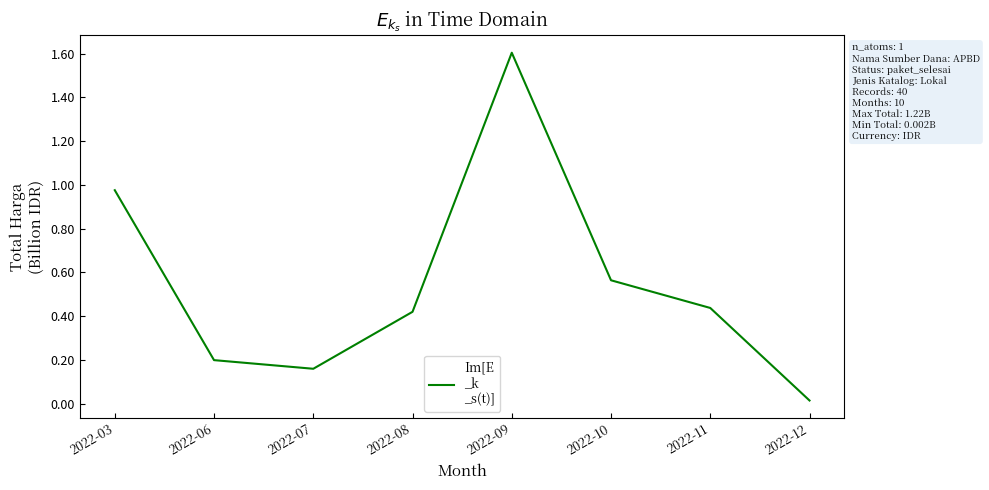

List the labels in order of value, largest first.

2022-09, 2022-03, 2022-10, 2022-11, 2022-08, 2022-06, 2022-07, 2022-12